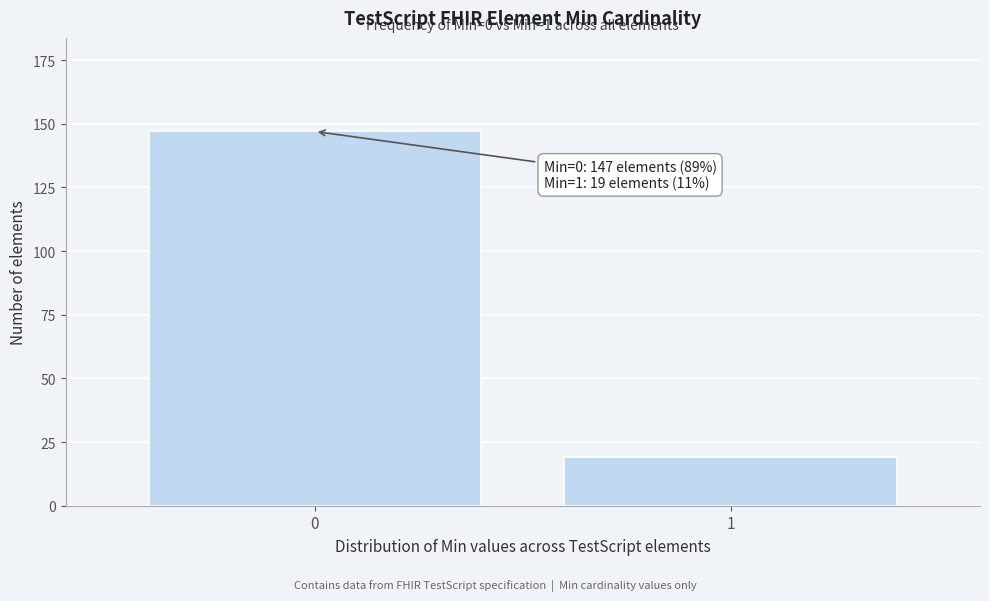

Reading left to right, transcribe all the data shown in this chart.

0=147	1=19